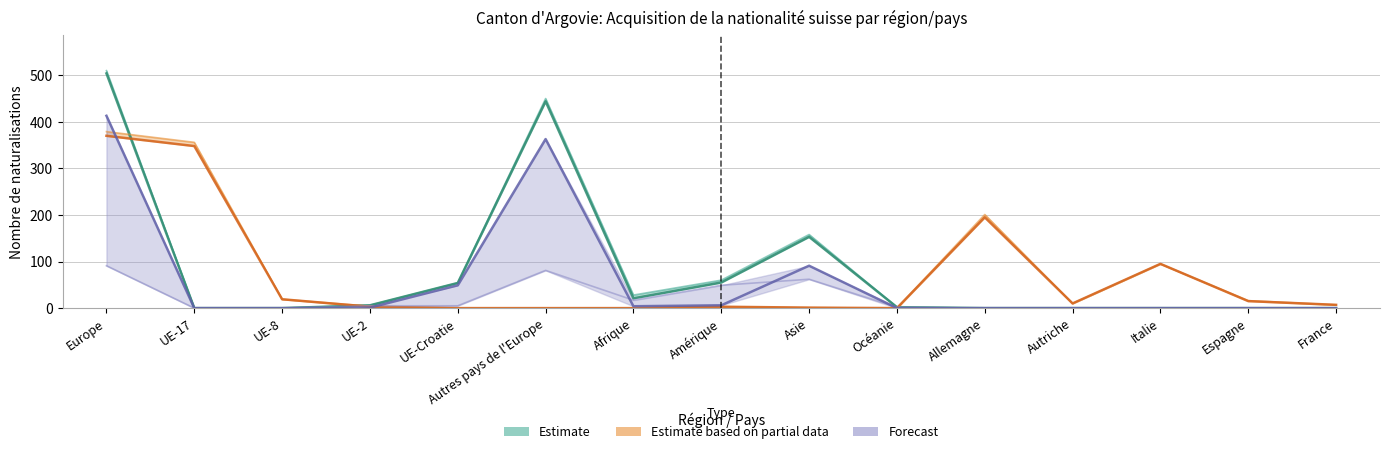

What is the maximum value shown in the chart?

510